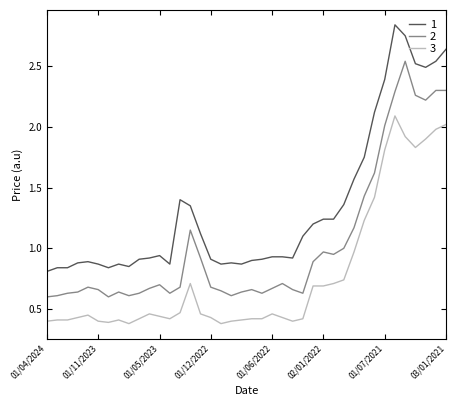

True or false: 2 and 3 intersect in this chart.

False